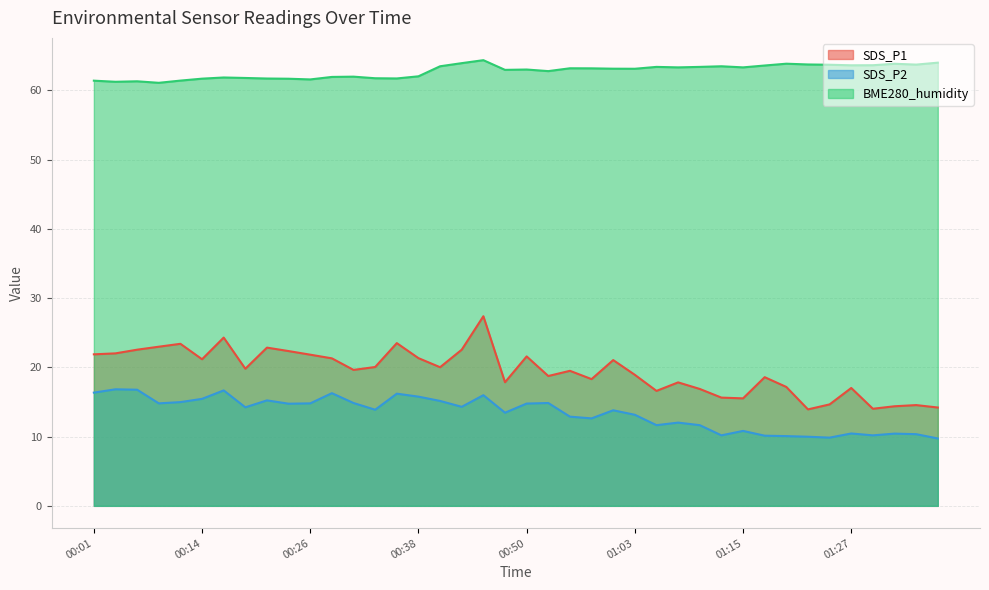

Reading left to right, list all the values displayed in this chart.

SDS_P1: 00:01=21.9	00:04=22.0	00:06=22.6	00:09=23.0	00:11=23.4	00:14=21.2	00:16=24.3	00:18=19.8	00:21=22.9	00:23=22.4	00:26=21.8	00:28=21.3	00:31=19.6	00:33=20.1	00:36=23.5	00:38=21.3	00:40=20.0	00:43=22.6	00:45=27.4	00:48=17.9	00:50=21.6	00:53=18.8	00:55=19.5	00:58=18.3	01:00=21.1	01:03=18.9	01:05=16.6	01:08=17.8	01:10=16.9	01:12=15.6	01:15=15.5	01:17=18.6	01:20=17.2	01:22=13.9	01:25=14.7	01:27=17.0	01:30=14.0	01:32=14.4	01:34=14.6	01:37=14.2
SDS_P2: 00:01=16.4	00:04=16.8	00:06=16.8	00:09=14.8	00:11=15.0	00:14=15.4	00:16=16.7	00:18=14.2	00:21=15.2	00:23=14.8	00:26=14.8	00:28=16.3	00:31=14.8	00:33=13.9	00:36=16.2	00:38=15.8	00:40=15.2	00:43=14.3	00:45=16.0	00:48=13.4	00:50=14.8	00:53=14.8	00:55=12.9	00:58=12.6	01:00=13.8	01:03=13.2	01:05=11.7	01:08=12.0	01:10=11.7	01:12=10.2	01:15=10.8	01:17=10.1	01:20=10.1	01:22=10.0	01:25=9.8	01:27=10.4	01:30=10.2	01:32=10.4	01:34=10.3	01:37=9.7
BME280_humidity: 00:01=61.4	00:04=61.2	00:06=61.3	00:09=61.1	00:11=61.4	00:14=61.7	00:16=61.9	00:18=61.8	00:21=61.7	00:23=61.7	00:26=61.6	00:28=61.9	00:31=62.0	00:33=61.8	00:36=61.7	00:38=62.0	00:40=63.5	00:43=63.9	00:45=64.4	00:48=63.0	00:50=63.0	00:53=62.8	00:55=63.2	00:58=63.2	01:00=63.1	01:03=63.1	01:05=63.4	01:08=63.3	01:10=63.4	01:12=63.5	01:15=63.3	01:17=63.6	01:20=63.9	01:22=63.7	01:25=63.7	01:27=63.6	01:30=63.6	01:32=63.8	01:34=63.7	01:37=64.0